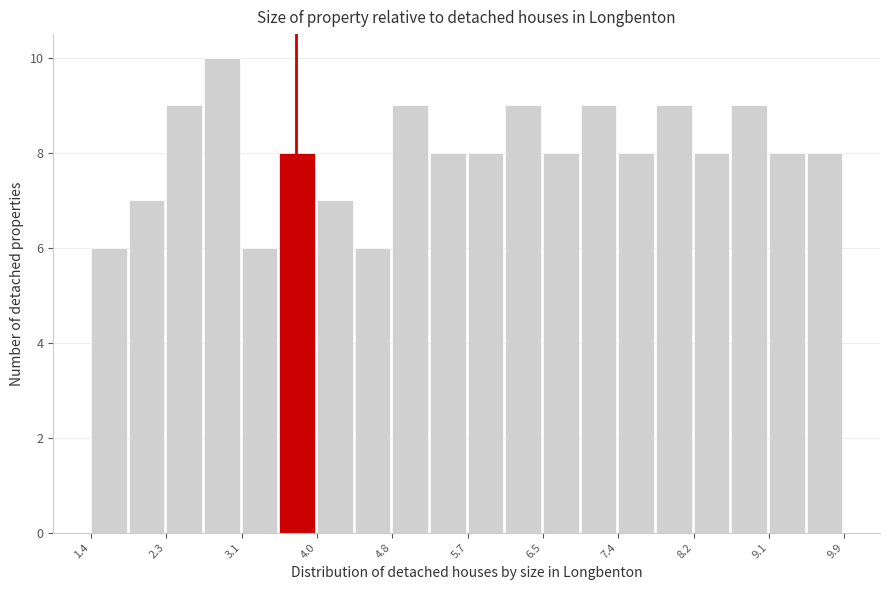

What is the height of the bar covering 3.1 to 3.6 on the x-axis? Neither the bar edges nor the heights are printed on the chart, so give them approximately, as read against the axes.

6